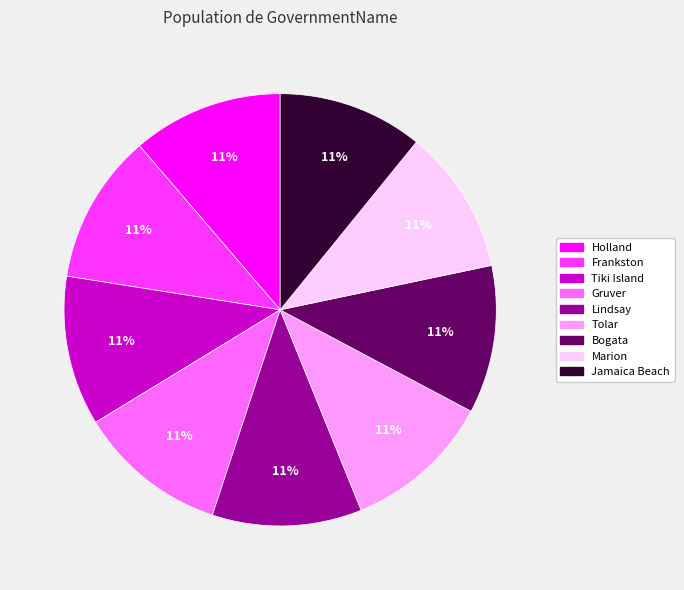

Is it true that Marion is 11% of the pie?

True